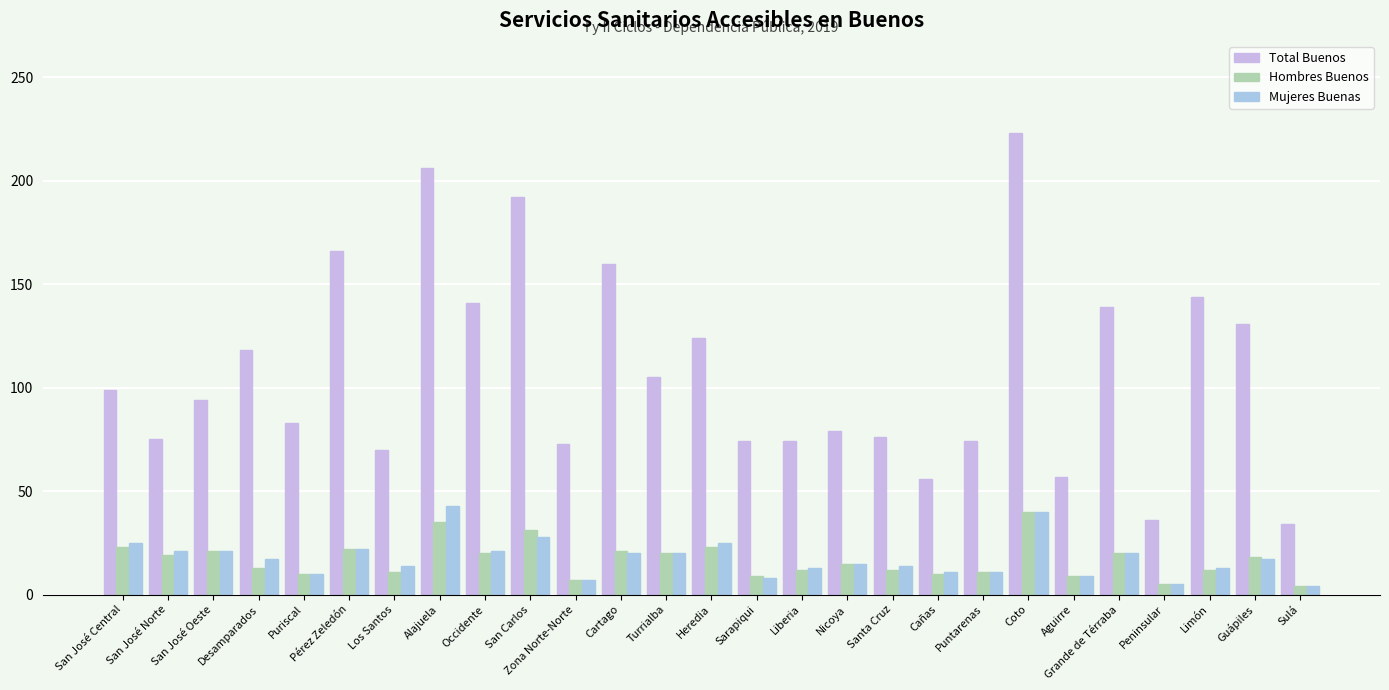

What is the label of the 14th bar from the left?

Heredia